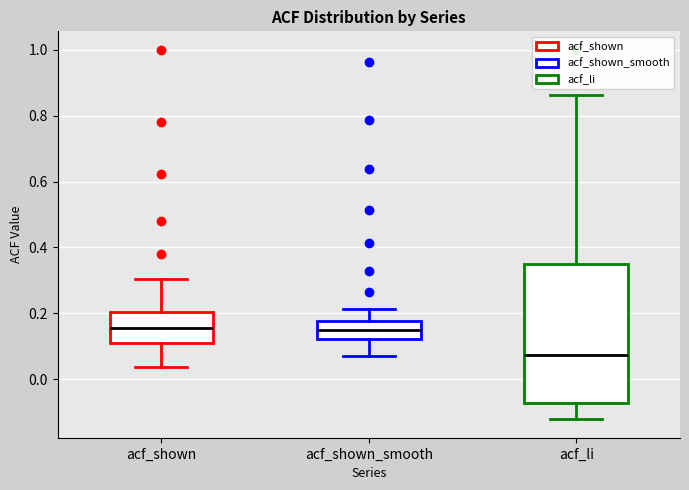

Reading left to right, transcribe this box plot: for each box, give where its median line is, the range the box spans, and where its two whiskers end, as read against the y-axis. The values are not printed on the chart, so give them approximately, as read against the axis.

acf_shown: median 0.16, box 0.12 to 0.20, whiskers 0.04 to 0.30
acf_shown_smooth: median 0.14, box 0.12 to 0.18, whiskers 0.06 to 0.22
acf_li: median 0.08, box -0.08 to 0.34, whiskers -0.12 to 0.86